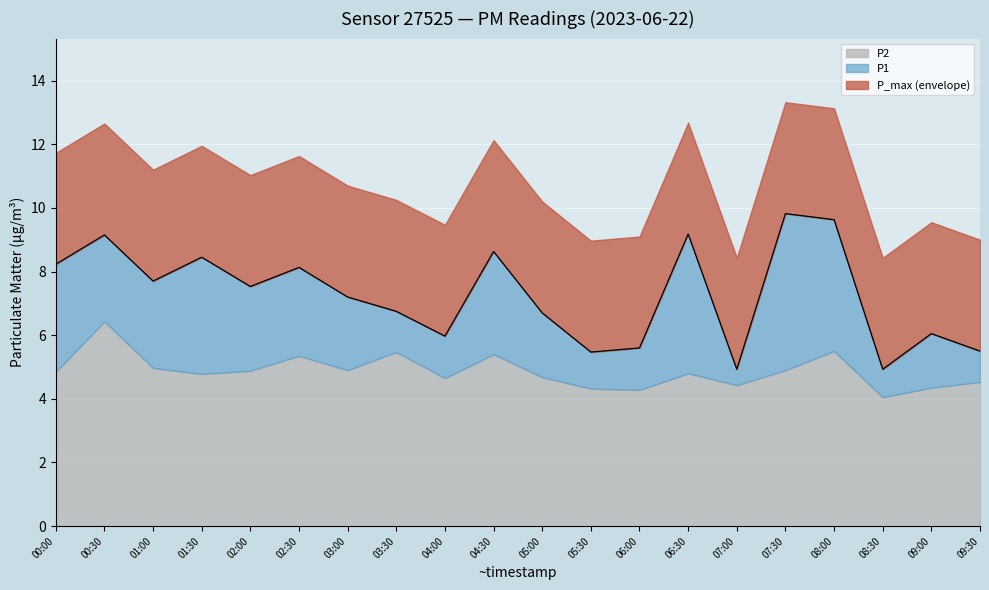

What is the difference between the maximum and minimum values?

4.9